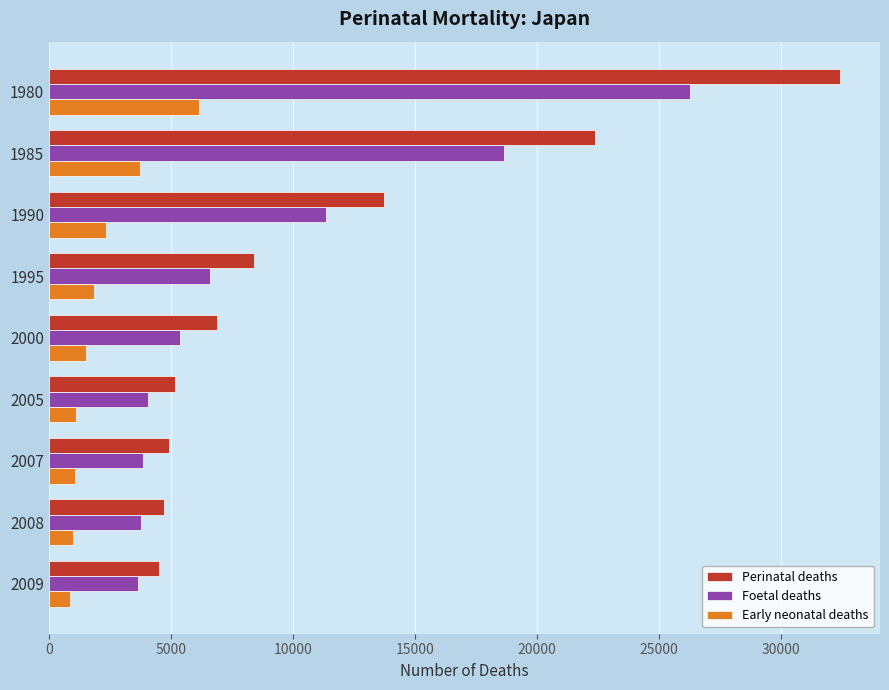

The Early neonatal deaths series shows 9654 at 1980. True or false?

False